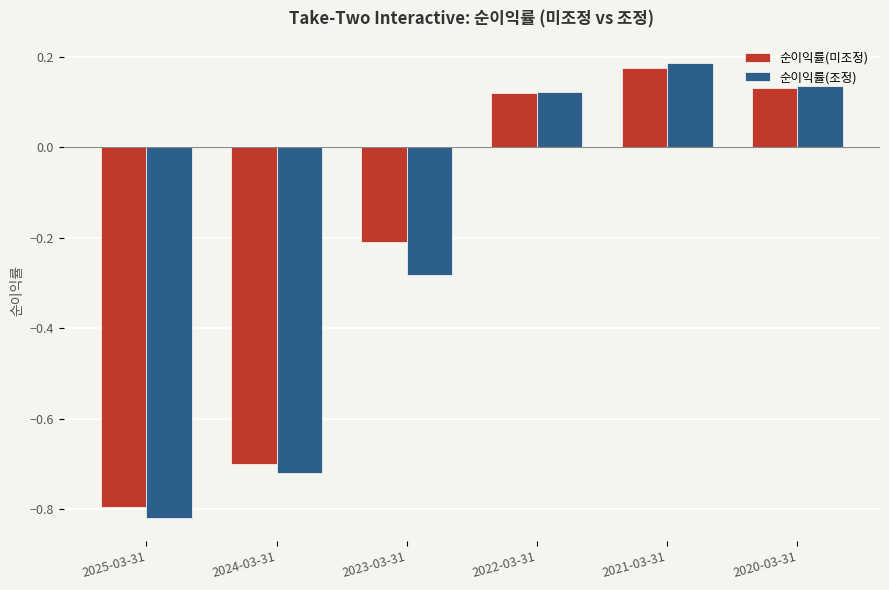

How many categories are shown in the chart?

6